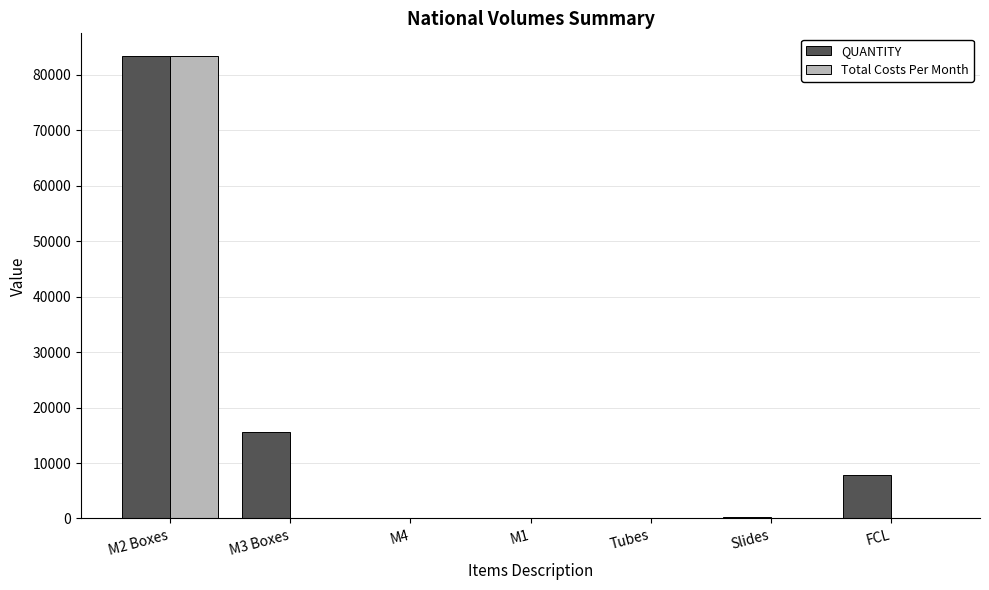

Count the number of categories in the chart.

7